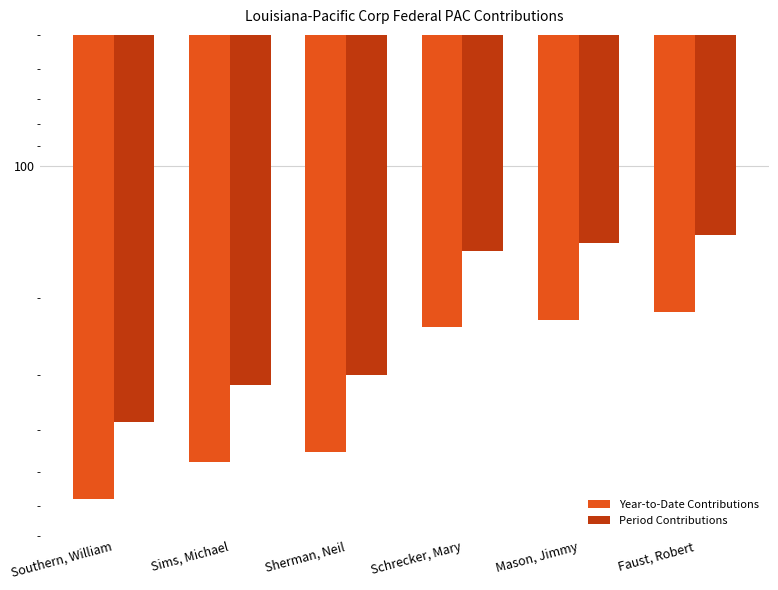

What is the total value across all series at Southern, William?

961.5